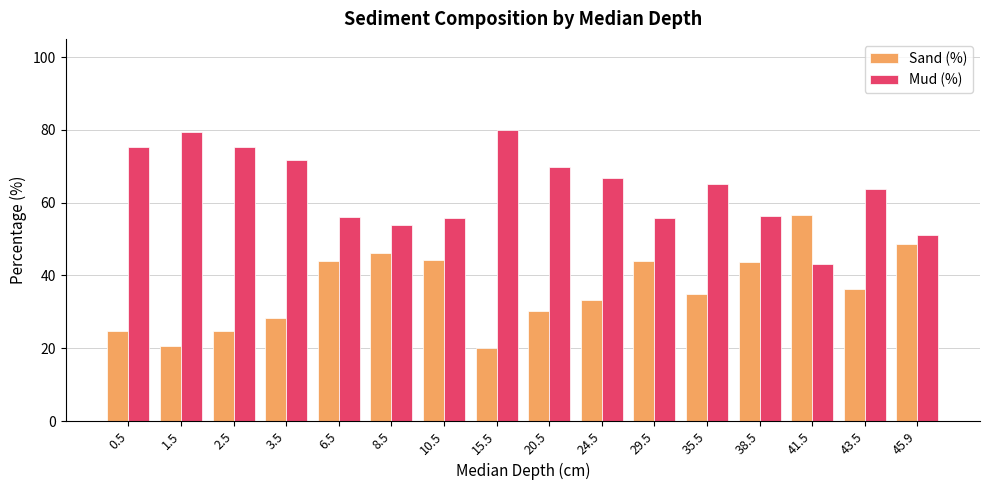

The Sand (%) series shows 30.2 at 20.5. True or false?

True